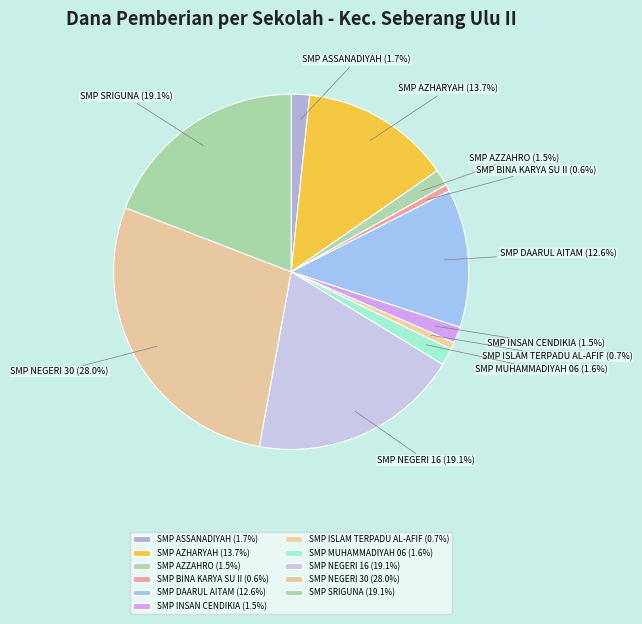

What is the ratio of the value at SMP ASSANADIYAH to the value at SMP ISLAM TERPADU AL-AFIF?

2.5